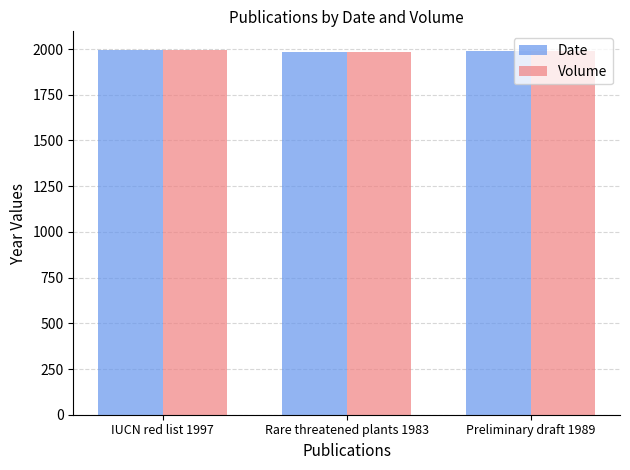

At which label does Date first exceed 1989?

IUCN red list 1997